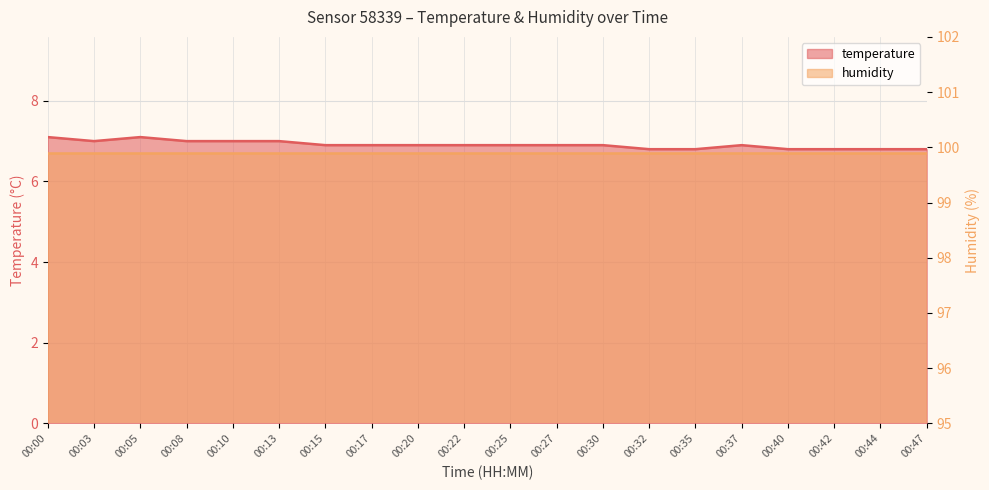

Where is the first local maximum?

00:05